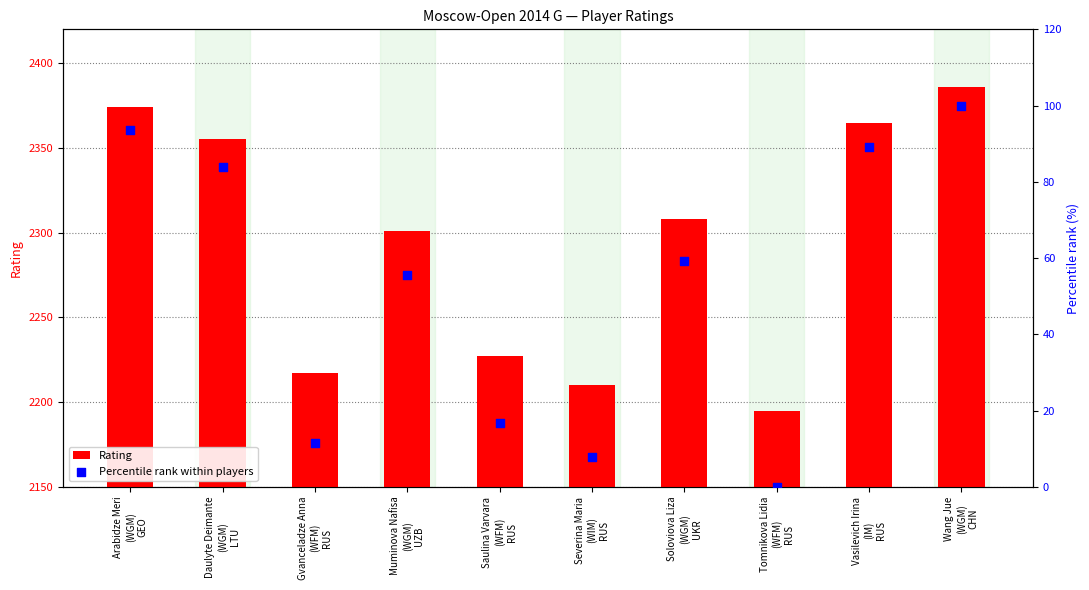

What are all the series names shown in the legend?

Rating, Percentile rank within players